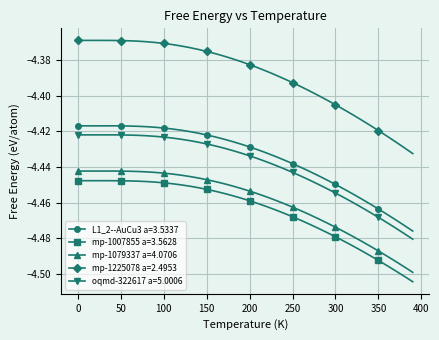

Which series has the widest spread of values?

mp-1225078 a=2.4953